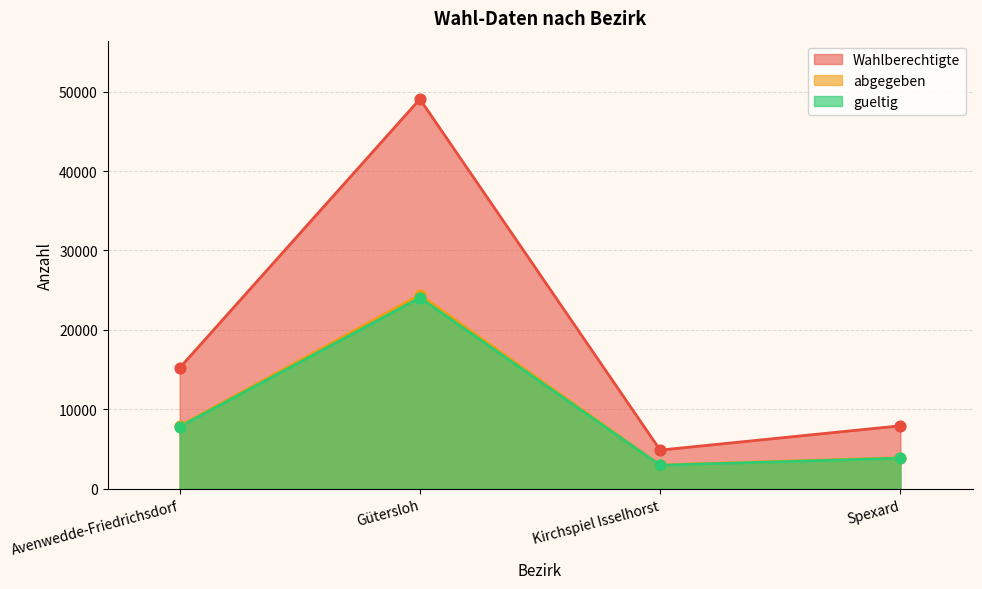

Which series contains the highest Y value?

Wahlberechtigte